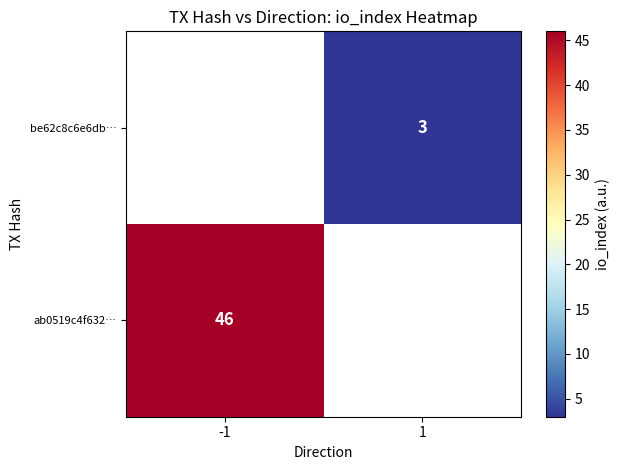

Is the value of ab0519c4f632… at -1 greater than the value of be62c8c6e6db… at 1?

Yes